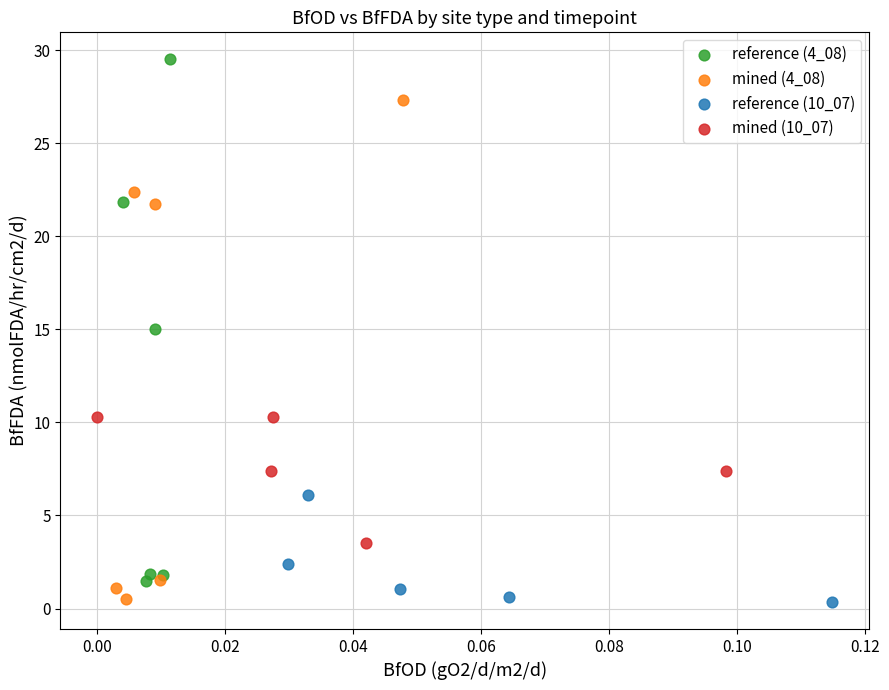

Which series contains the highest Y value?

reference (4_08)